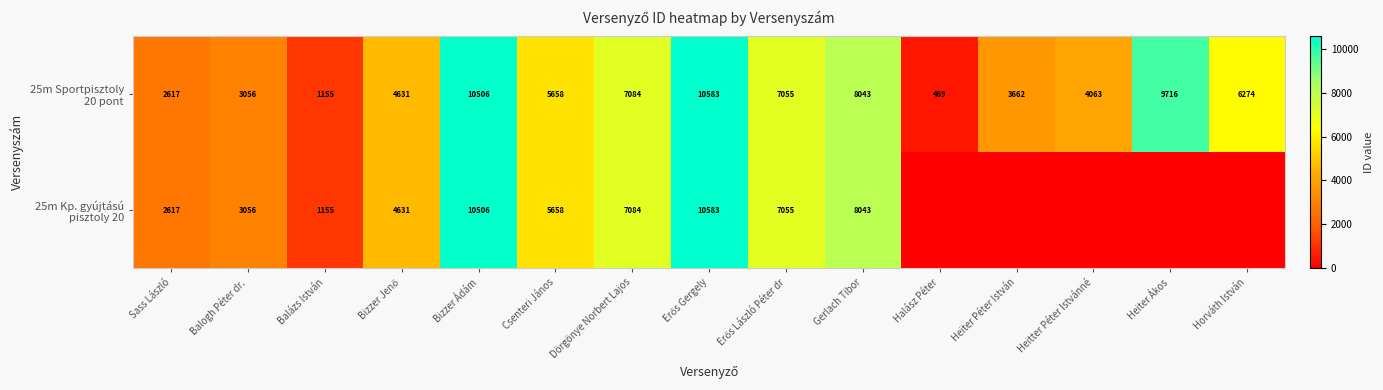

Is it true that 25m Kp. gyújtású pisztoly 20 equals -3245 at Halász Péter?

False